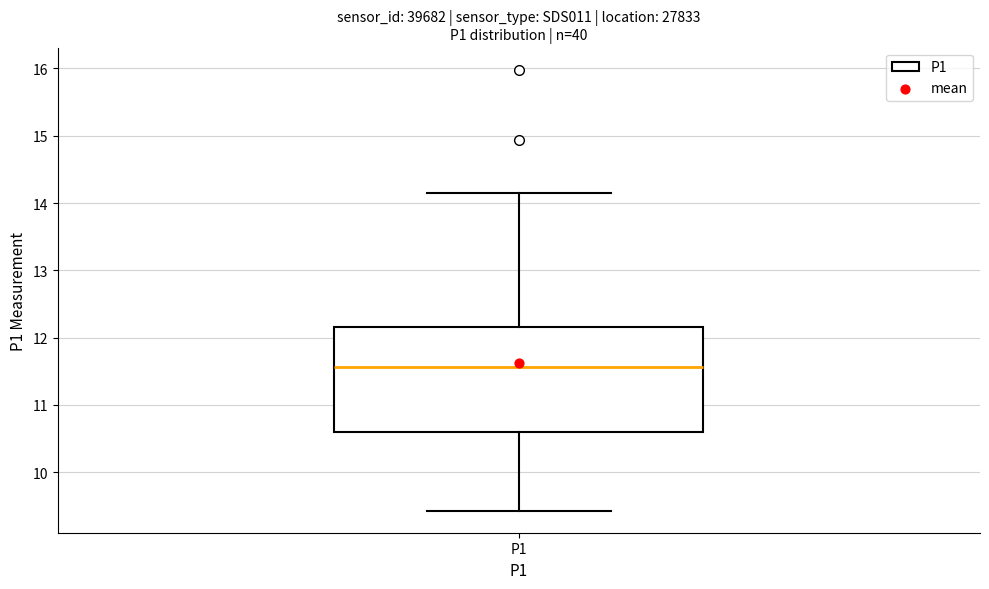

Where is the upper edge of the box for P1 on the y-axis? The values are not printed on the chart, so give them approximately, as read against the axis.

12.2